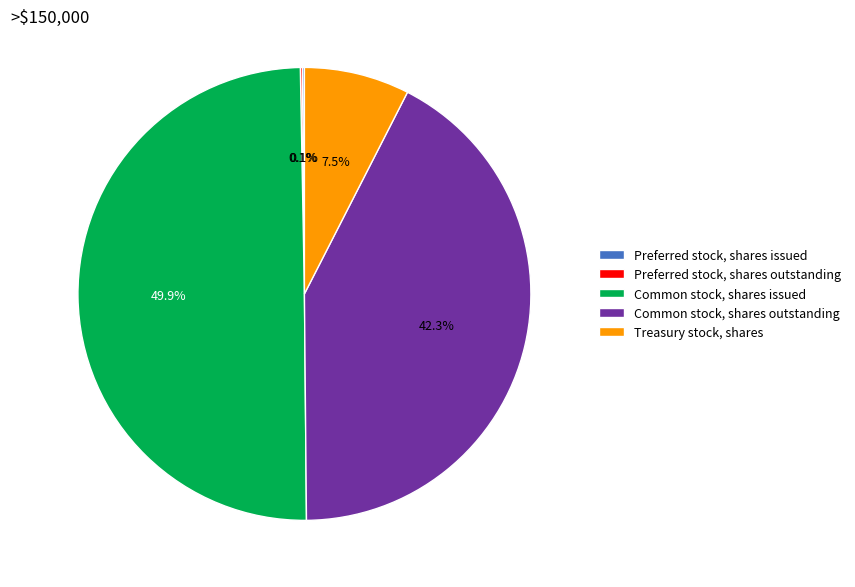

Which category has the biggest portion of the pie?

Common stock, shares issued